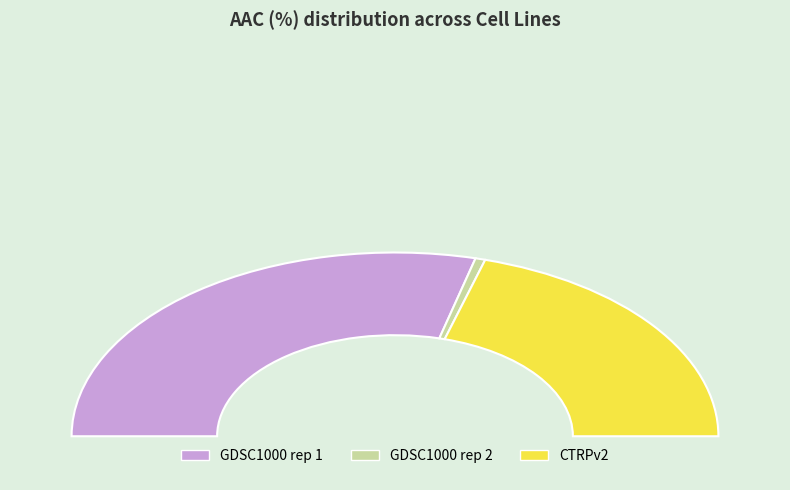

Which slice is the smallest?

GDSC1000 rep 2